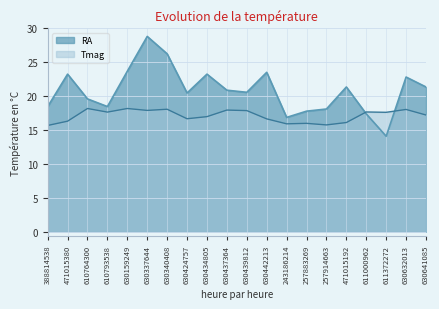

Where does the RA series first go above 20?

471015380